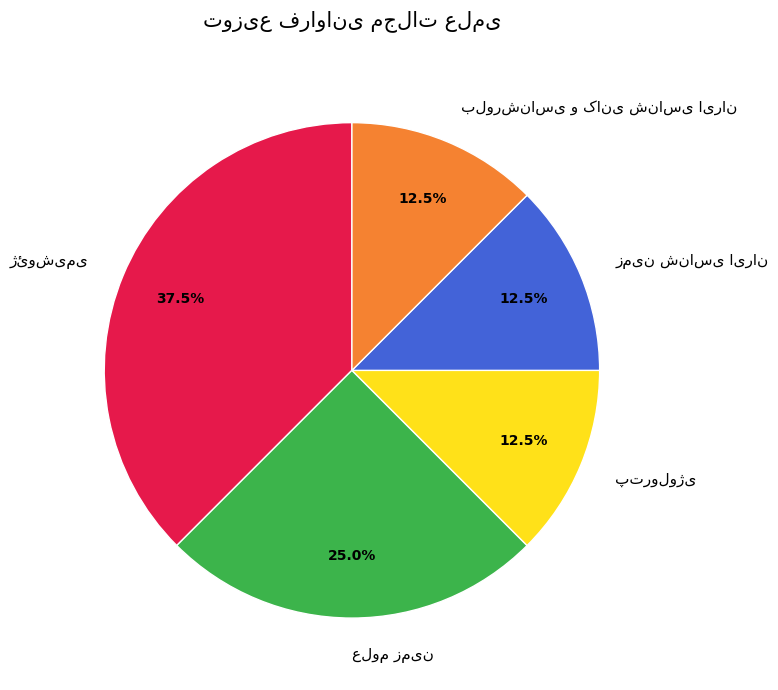

Does any single category account for the majority?

No